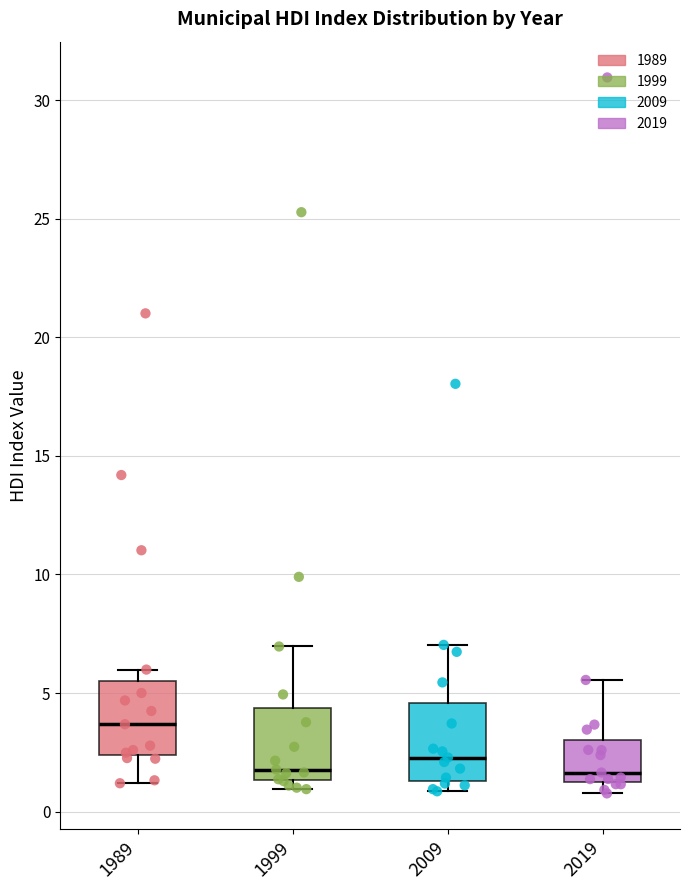

Where does the upper whisker of the box at x = 2019 end on the y-axis? The values are not printed on the chart, so give them approximately, as read against the axis.

5.5